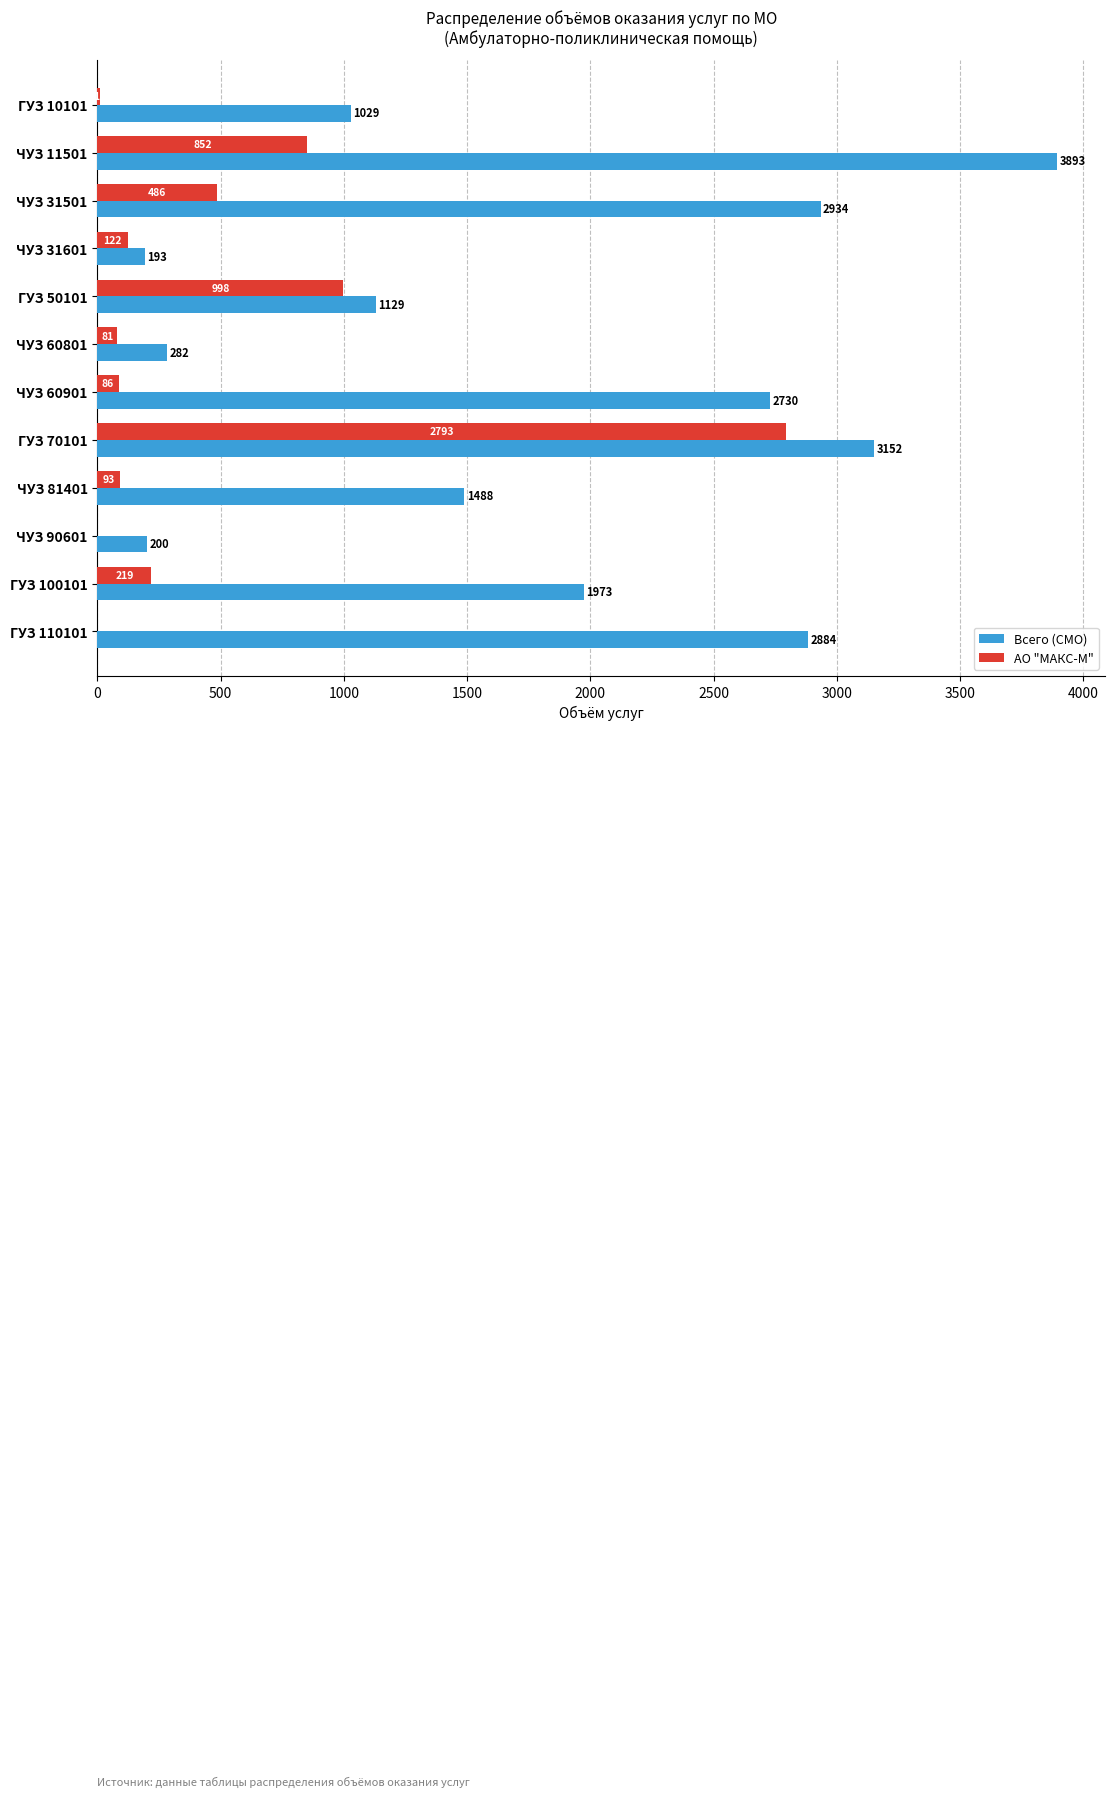

How many categories are shown in the chart?

12